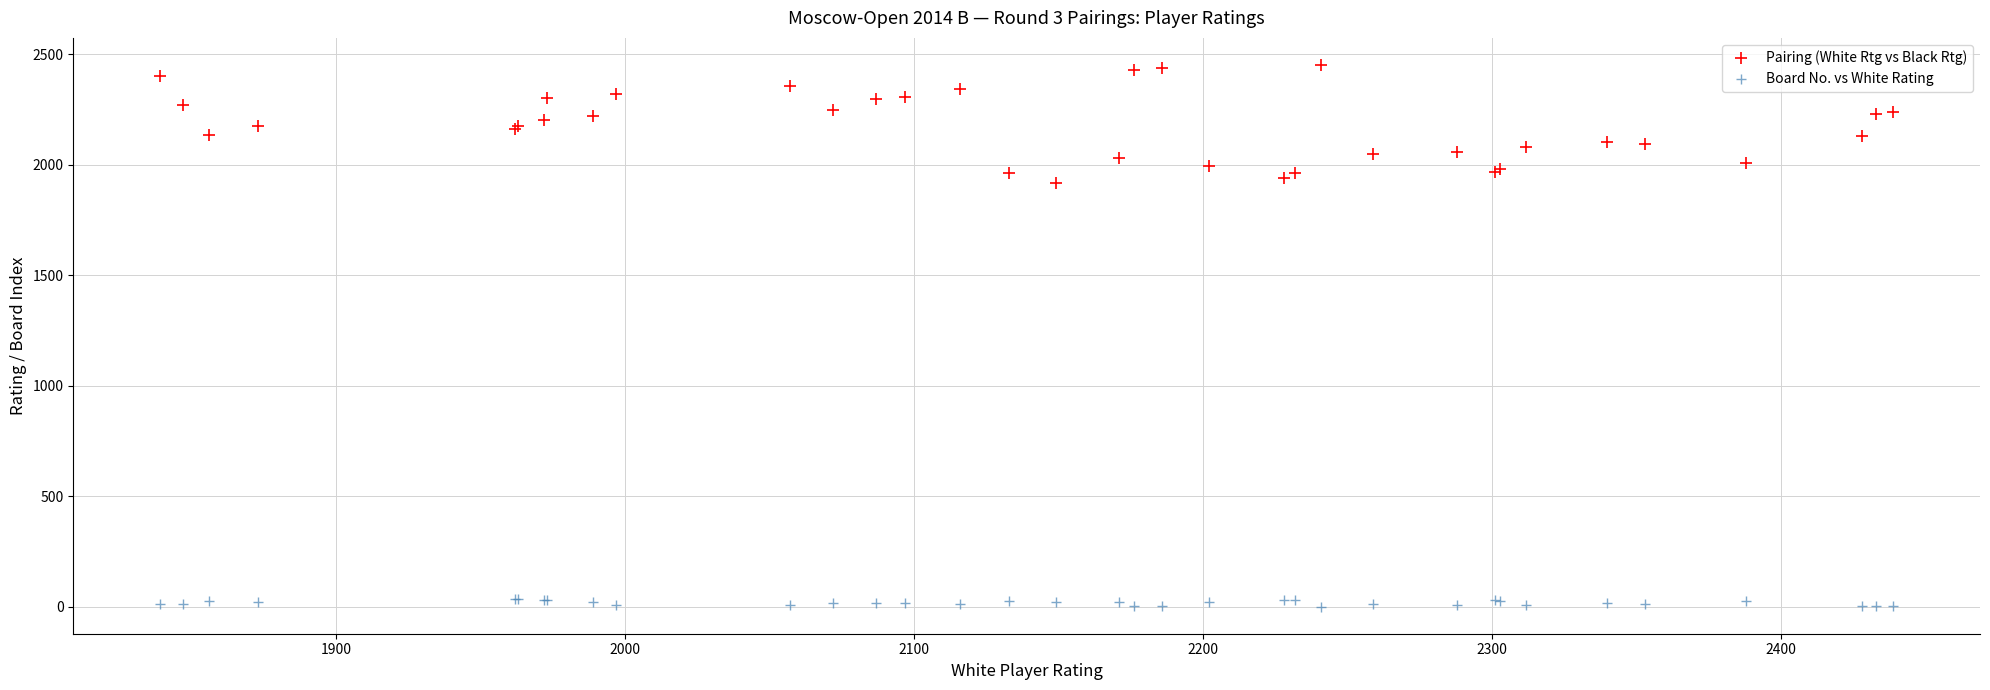

What is the X range (max minus min) for the scatter plot?

600